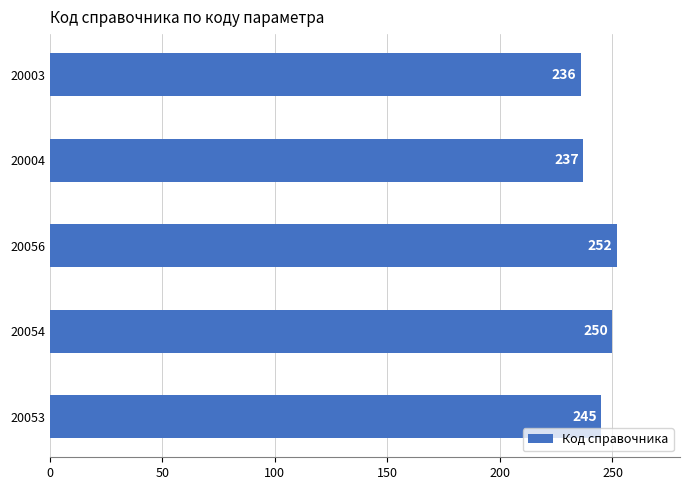

Reading top to bottom, list all the values displayed in this chart.

20003=236	20004=237	20056=252	20054=250	20053=245